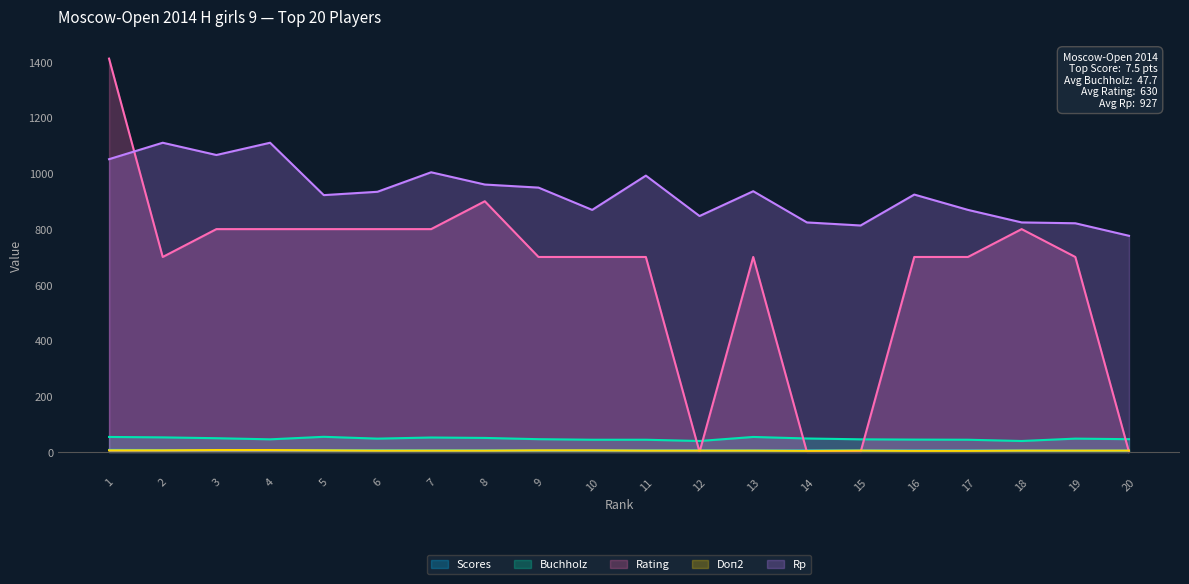

What is the value of the Rp point at the 3rd from the left?

1066.0